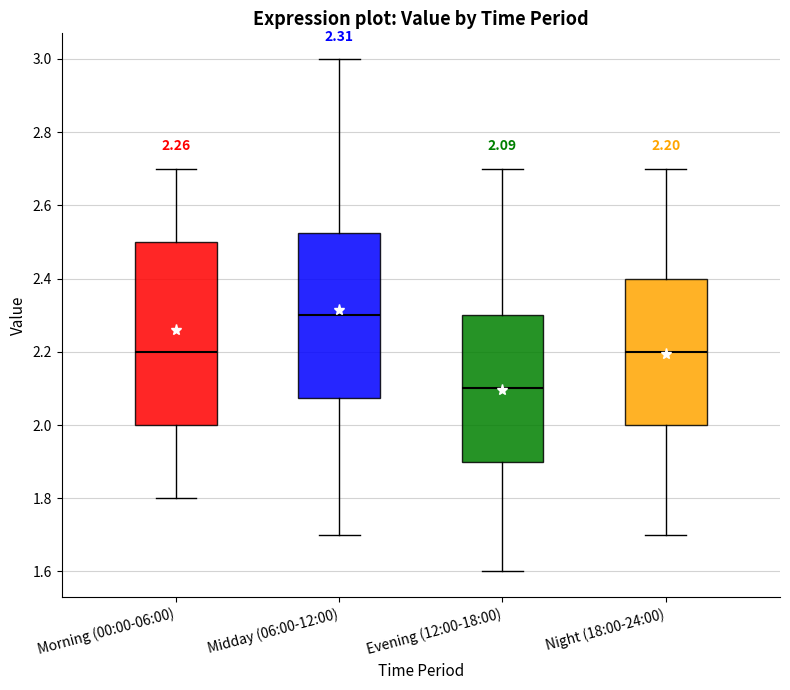

Which box is the tallest, from its lower edge to its upper edge?

Morning (00:00-06:00)